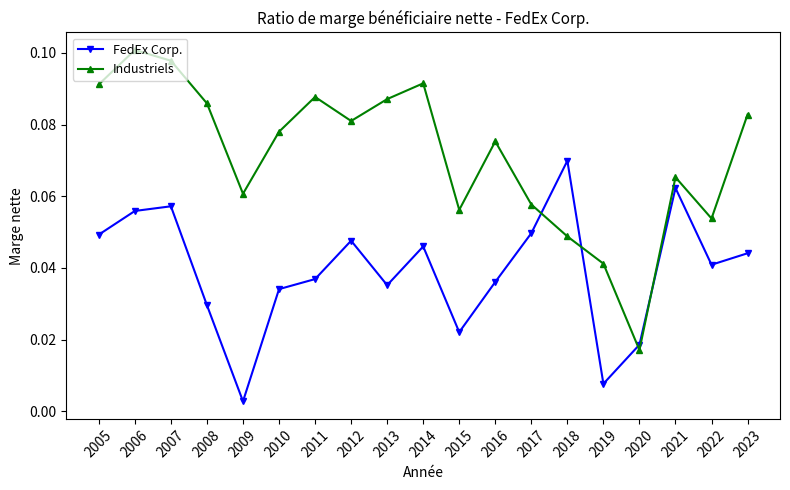

Is it true that FedEx Corp. equals 0.1 at 2006?

True